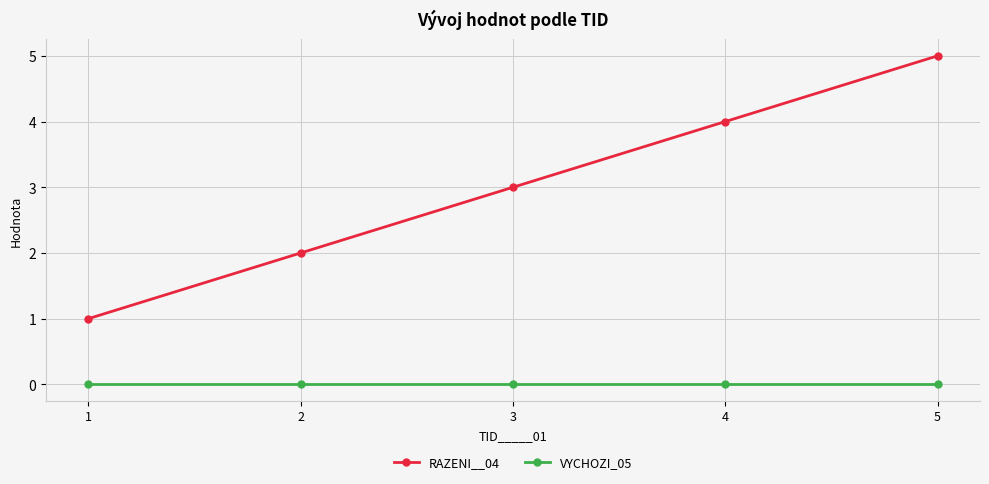

Is the value of RAZENI__04 at 3 greater than the value of VYCHOZI_05 at 4?

Yes